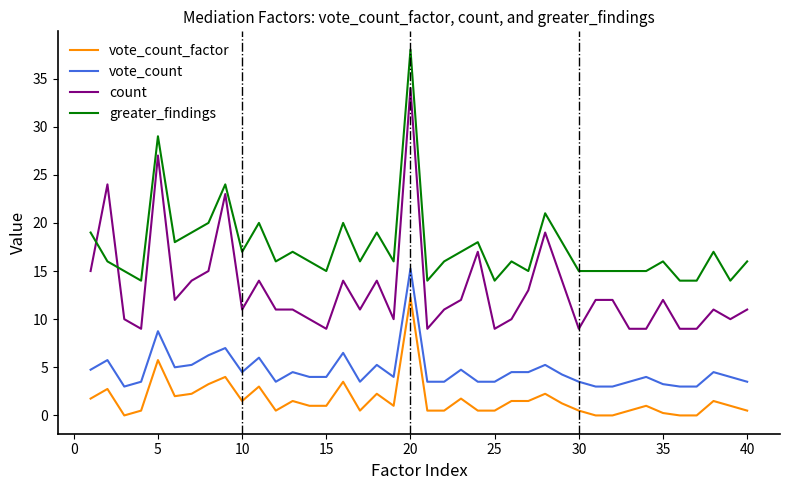

What is the average value of the greater_findings series?

17.5